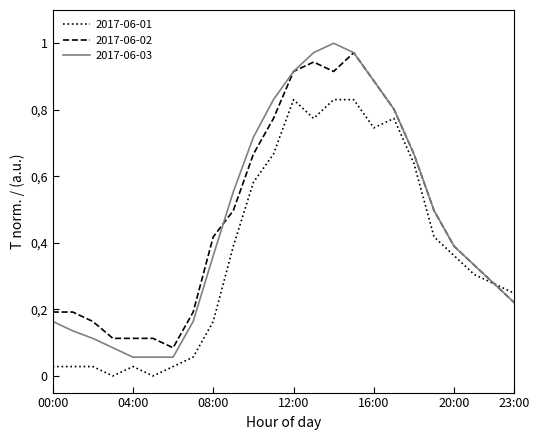

Reading left to right, list all the values displayed in this chart.

2017-06-01: 00:00=0.0	01:00=0.0	02:00=0.0	03:00=0.0	04:00=0.0	05:00=0.0	06:00=0.0	07:00=0.1	08:00=0.2	09:00=0.4	10:00=0.6	11:00=0.7	12:00=0.8	13:00=0.8	14:00=0.8	15:00=0.8	16:00=0.7	17:00=0.8	18:00=0.6	19:00=0.4	20:00=0.4	21:00=0.3	22:00=0.3	23:00=0.2
2017-06-02: 00:00=0.2	01:00=0.2	02:00=0.2	03:00=0.1	04:00=0.1	05:00=0.1	06:00=0.1	07:00=0.2	08:00=0.4	09:00=0.5	10:00=0.7	11:00=0.8	12:00=0.9	13:00=0.9	14:00=0.9	15:00=1.0	16:00=0.9	17:00=0.8	18:00=0.7	19:00=0.5	20:00=0.4	21:00=0.3	22:00=0.3	23:00=0.2
2017-06-03: 00:00=0.2	01:00=0.1	02:00=0.1	03:00=0.1	04:00=0.1	05:00=0.1	06:00=0.1	07:00=0.2	08:00=0.4	09:00=0.6	10:00=0.7	11:00=0.8	12:00=0.9	13:00=1.0	14:00=1.0	15:00=1.0	16:00=0.9	17:00=0.8	18:00=0.7	19:00=0.5	20:00=0.4	21:00=0.3	22:00=0.3	23:00=0.2